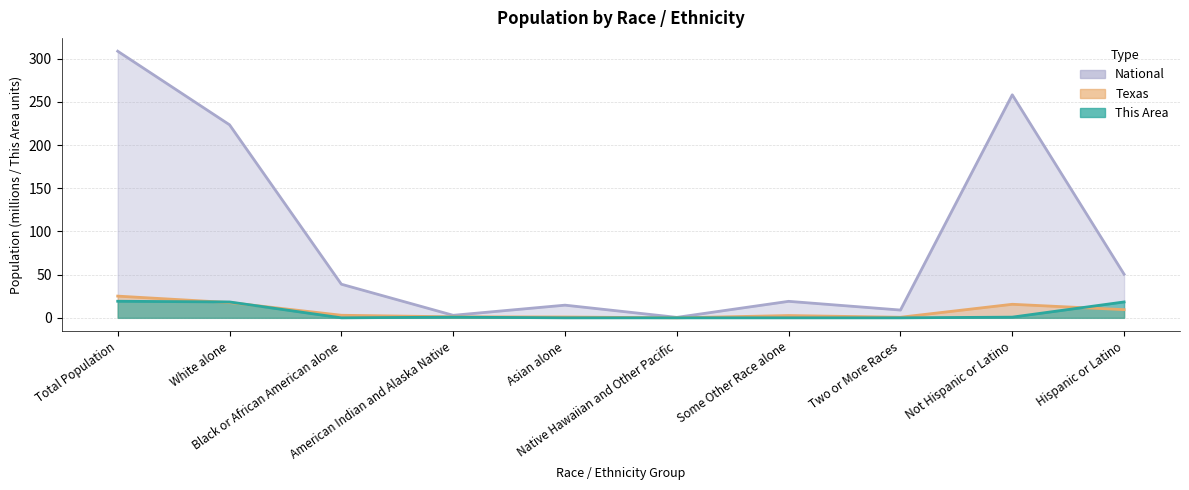

The value of This Area at Total Population is 32.9. True or false?

False